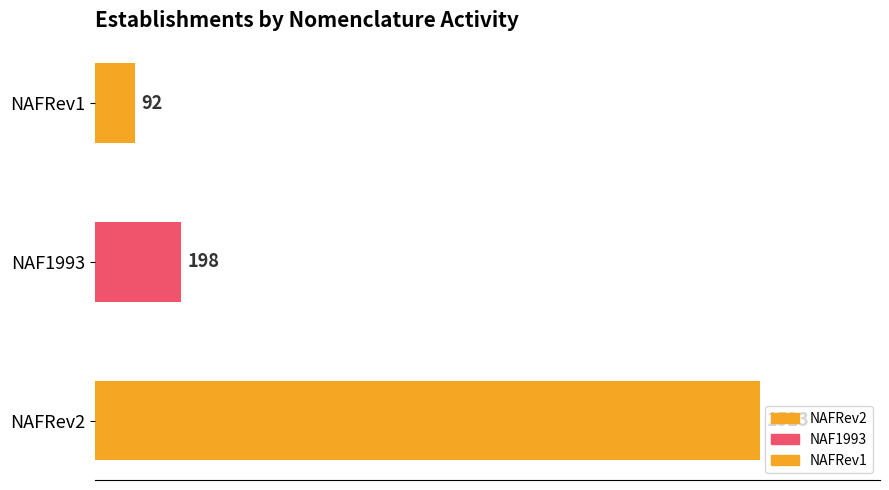

Which has a higher value, NAFRev1 or NAF1993?

NAF1993